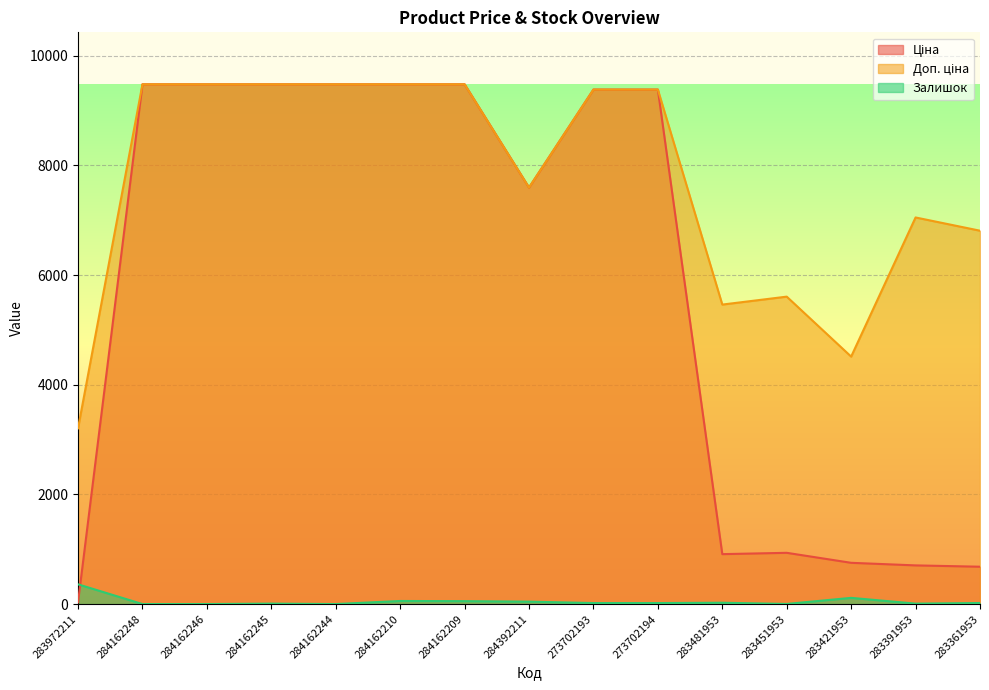

Does the chart display data point markers on the line(s)?

No